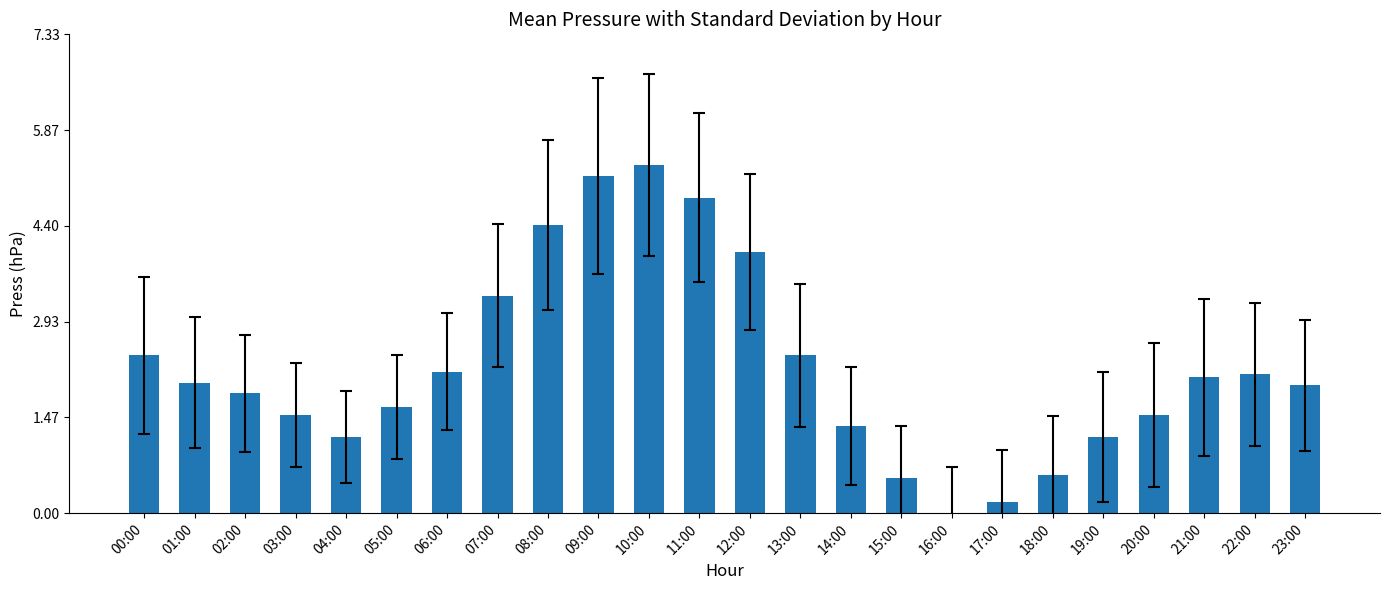

What is the sum of all values?

53.7